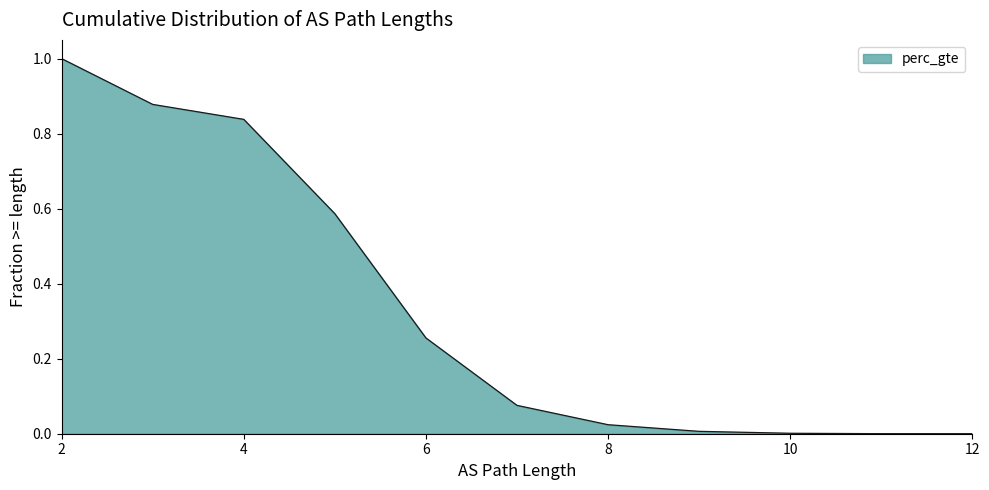

At which category does the chart reach its peak across all series?

2